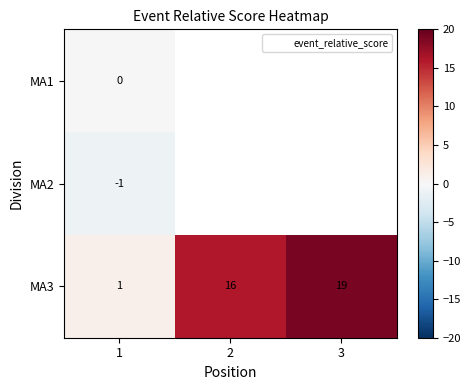

Count the MA3 values in the range 1 to 19.

3